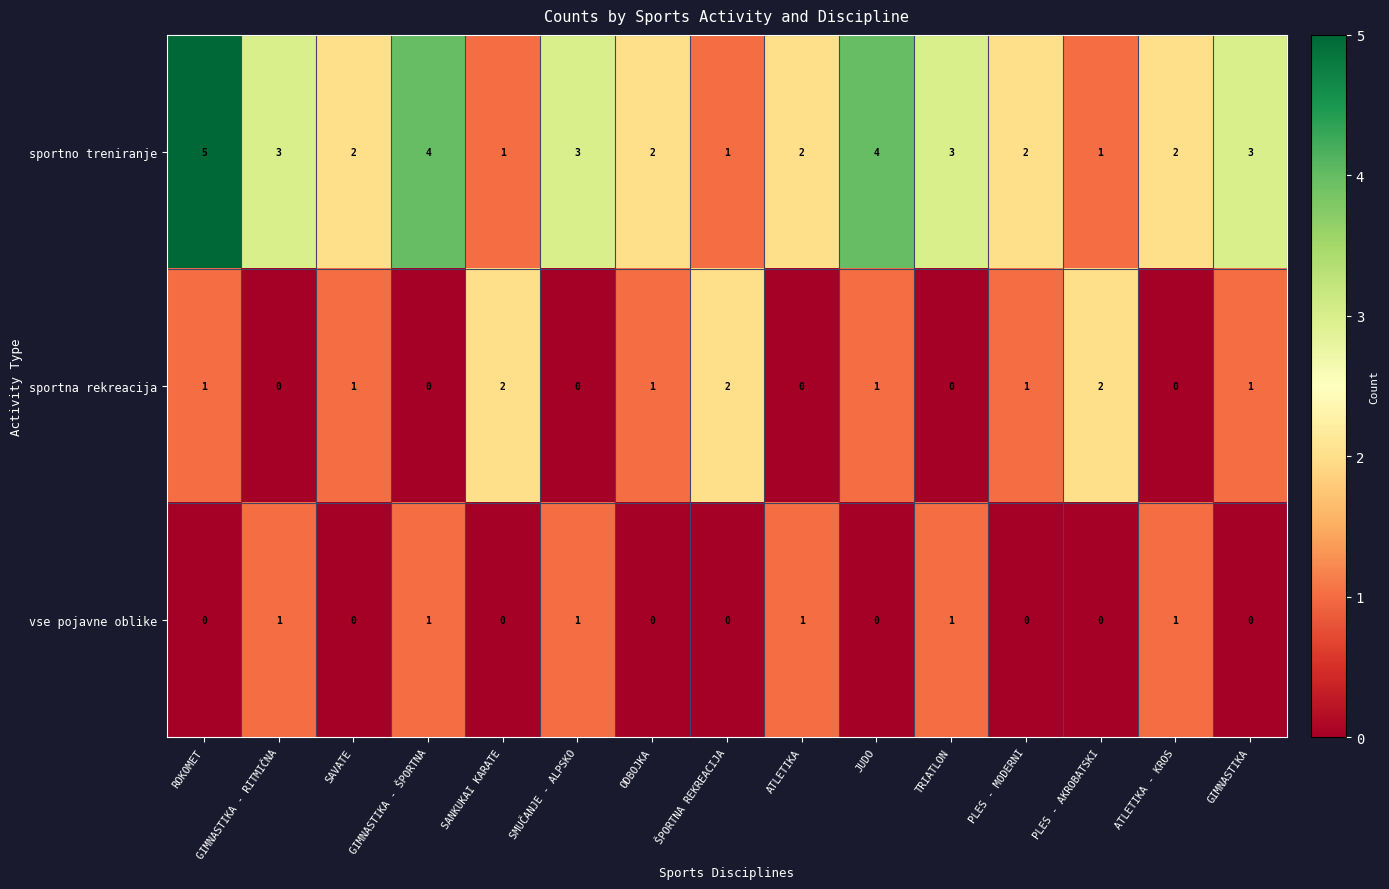

List the series in order of their overall mean, highest first.

sportno treniranje, sportna rekreacija, vse pojavne oblike